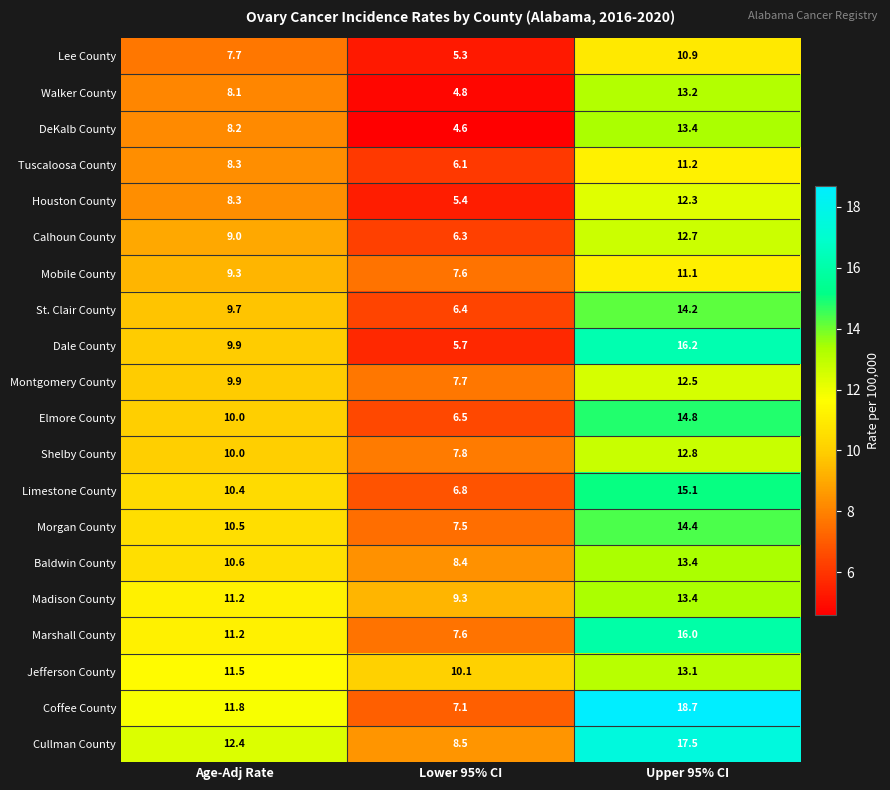

How many series are shown in this chart?

20